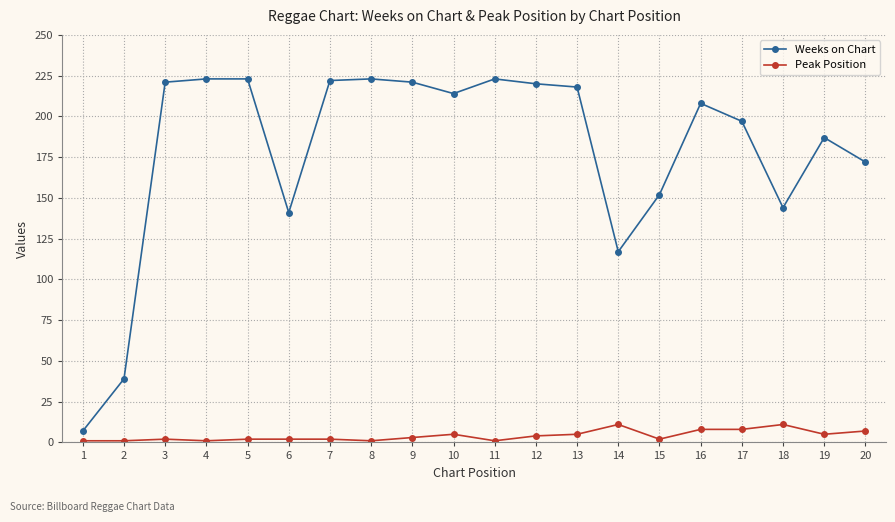

The Peak Position series shows 5 at 10. True or false?

True